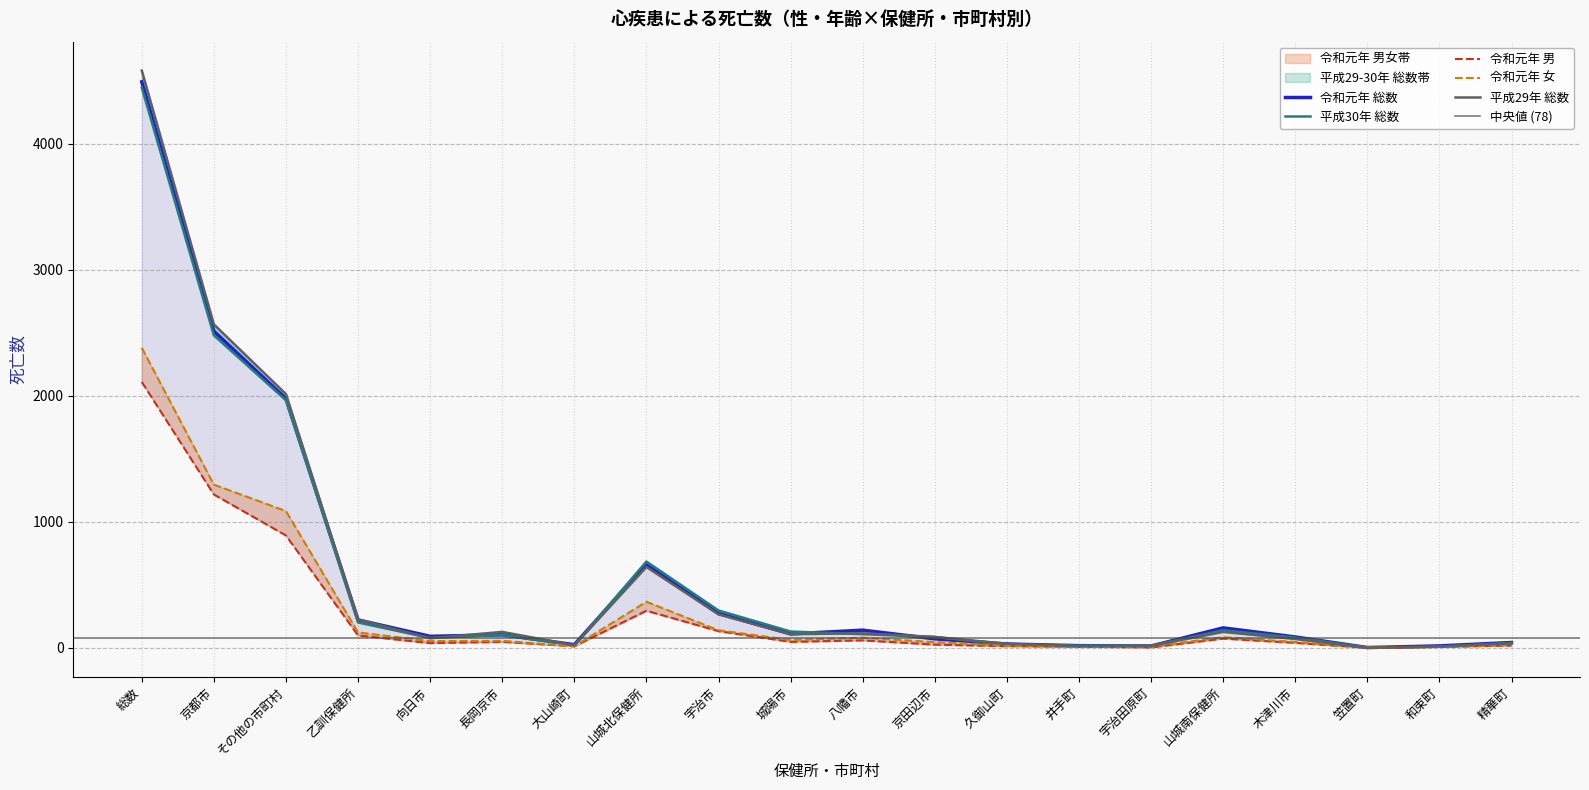

Is this an area chart (filled region under the line)?

No